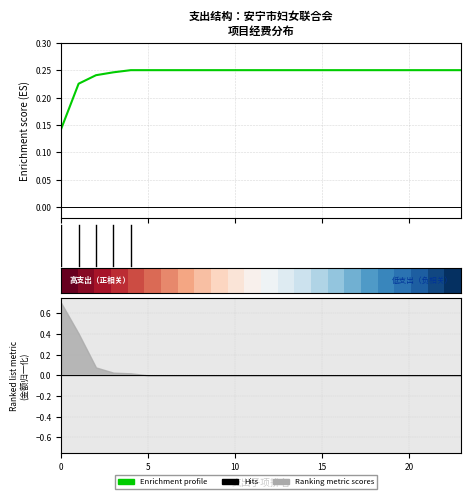

How many lines are shown in the chart?

2